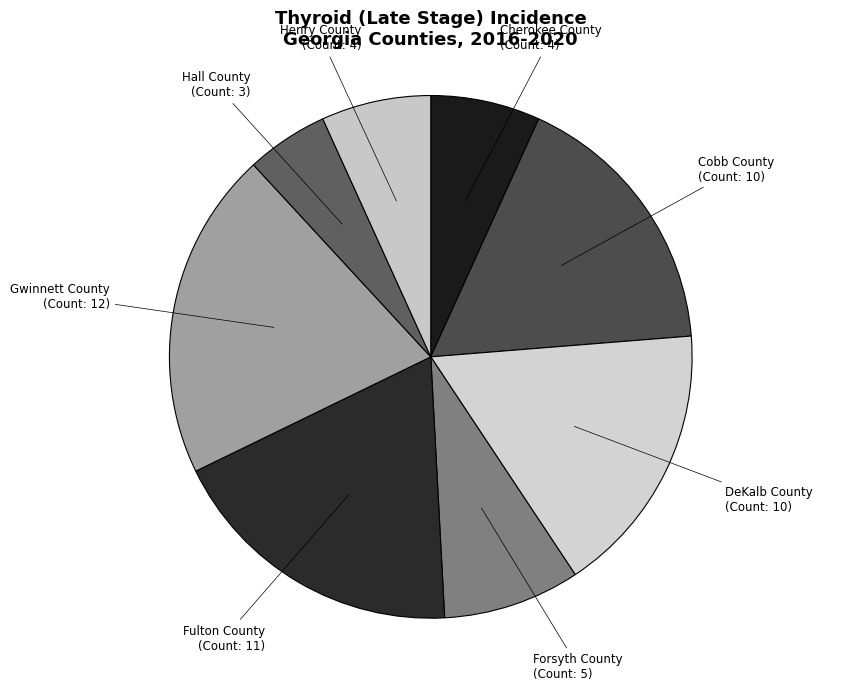

Which category has the biggest portion of the pie?

Gwinnett County